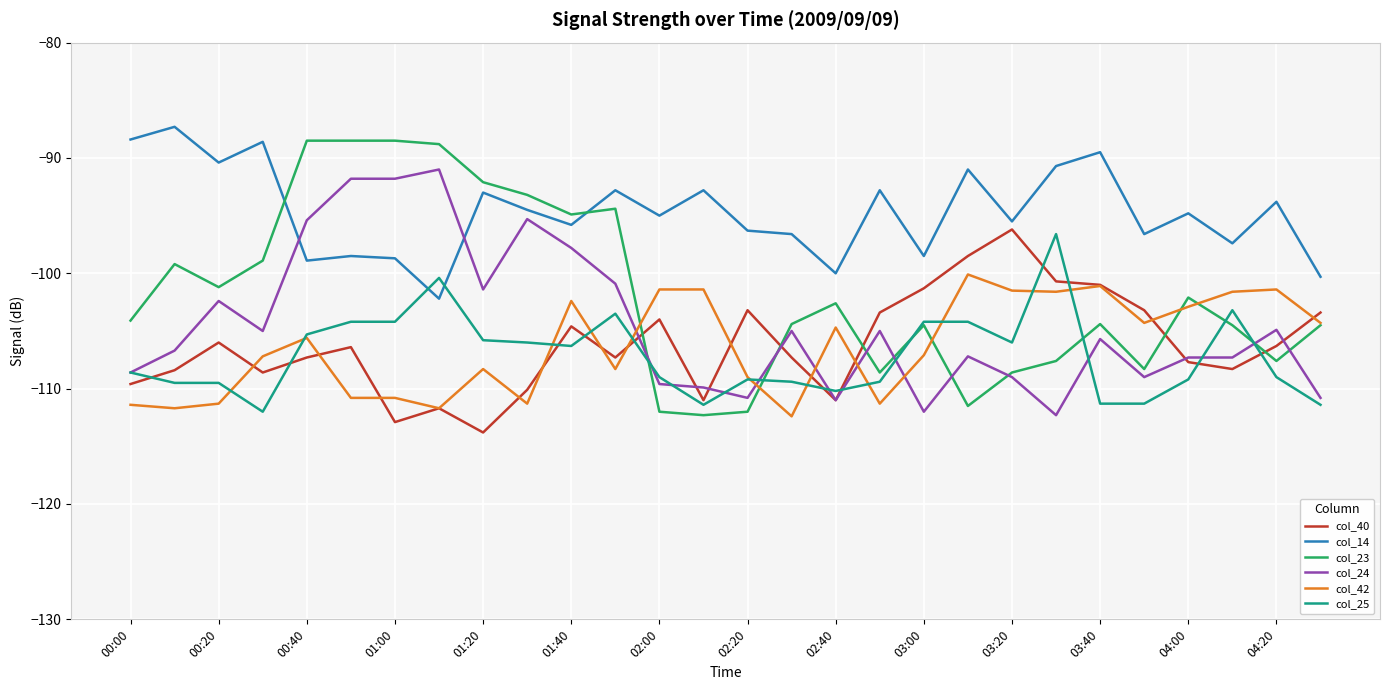

What is the average value of the col_24 series?

-104.5